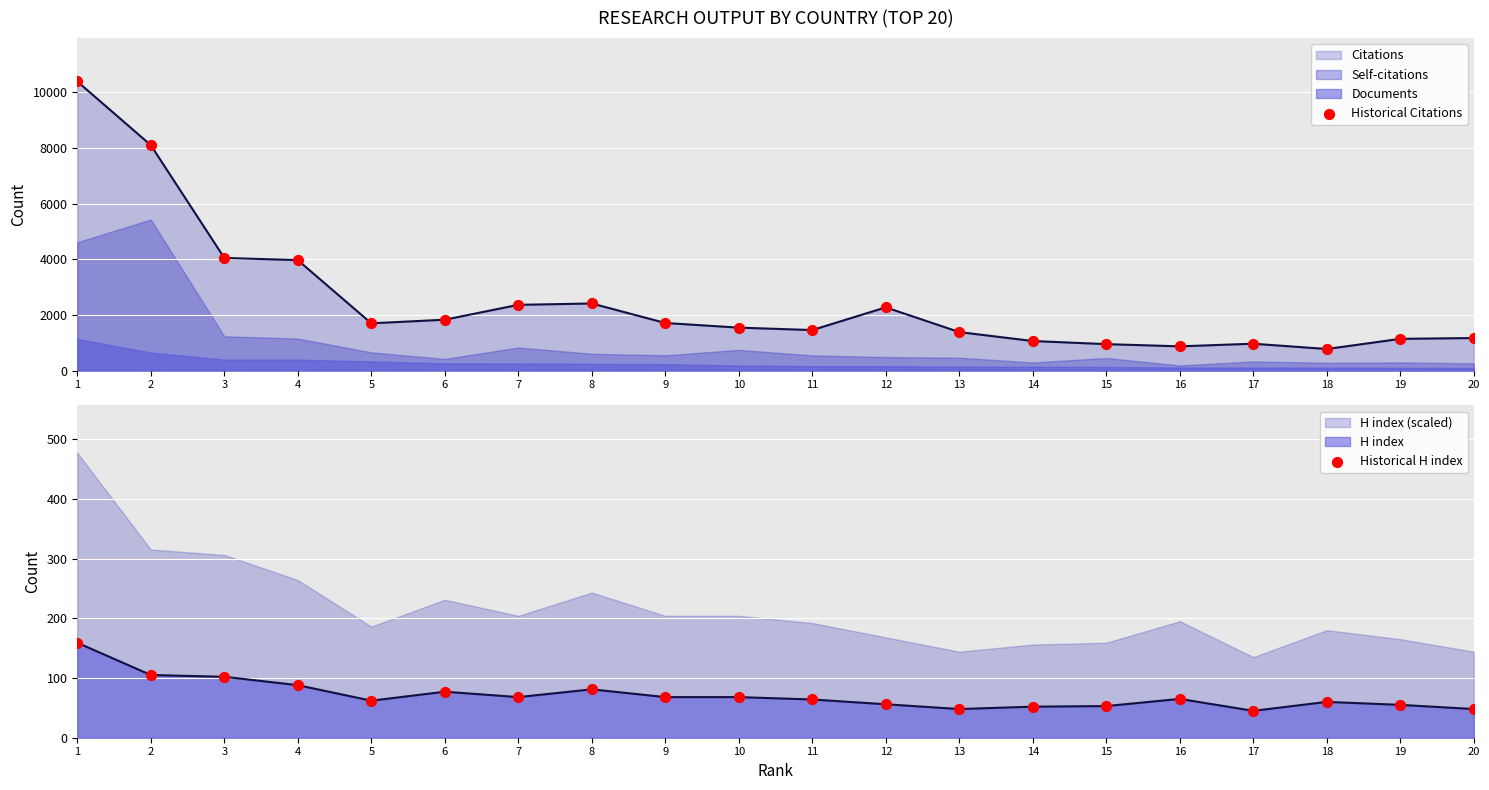

At how many categories does at least one series exceed 3264?

4